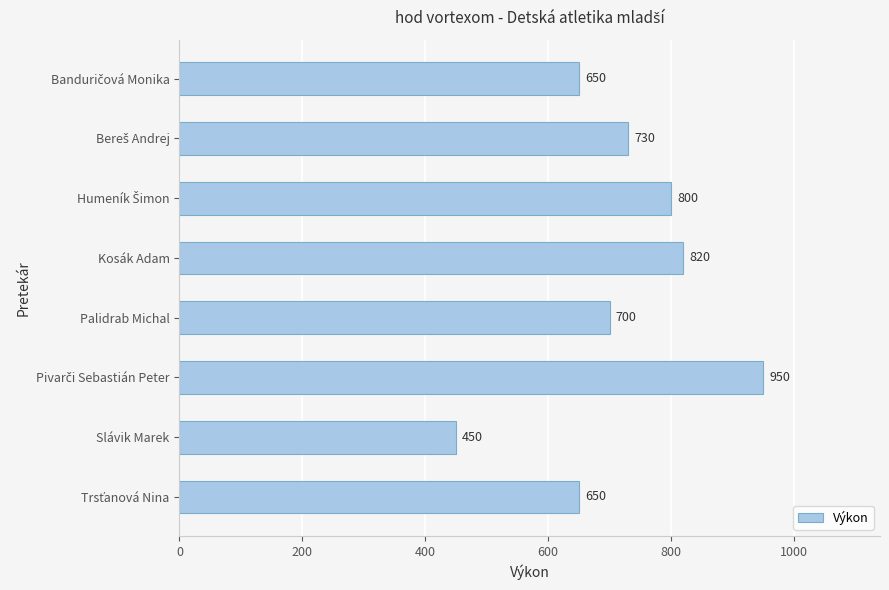

Which category has the lowest value across all series?

Slávik Marek